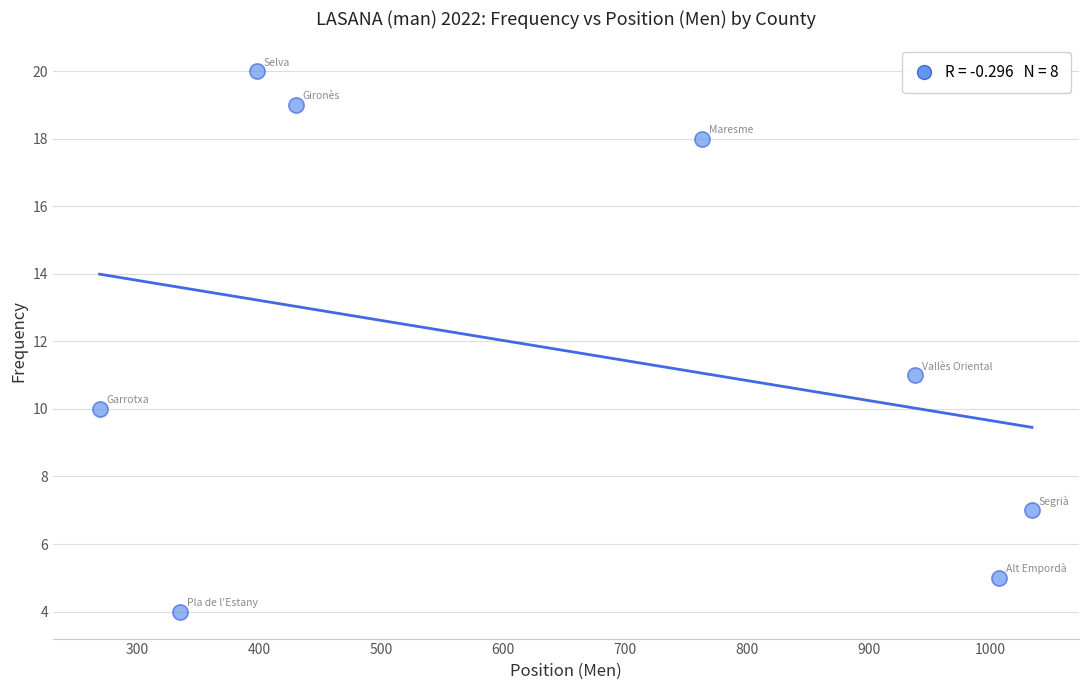

What is the average X value?

647